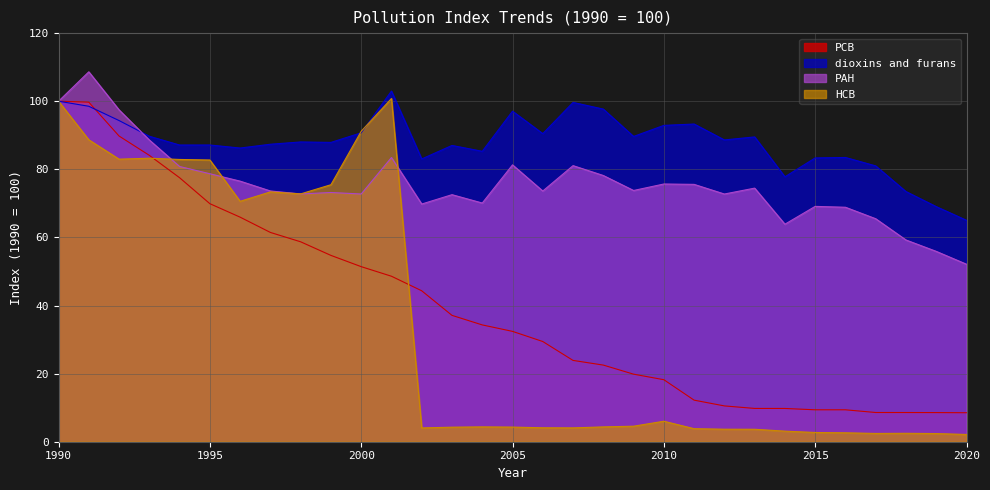

At how many categories does at least one series exceed 39?

31